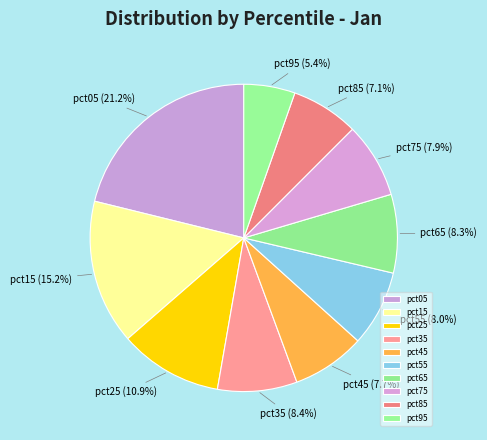

Count the number of slices in the pie.

10